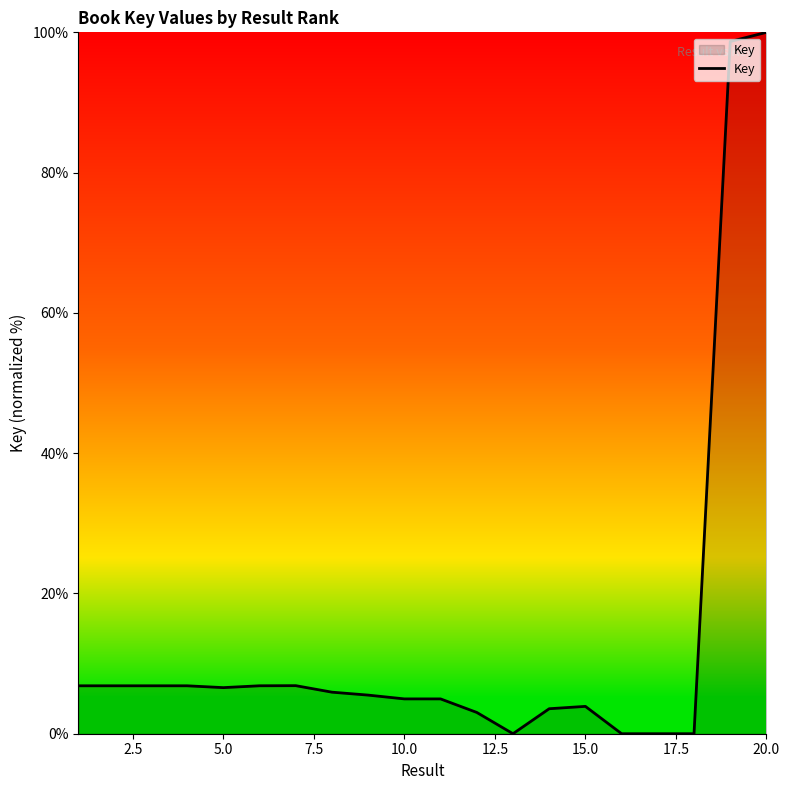

What is the difference between the maximum and minimum values?

100.0